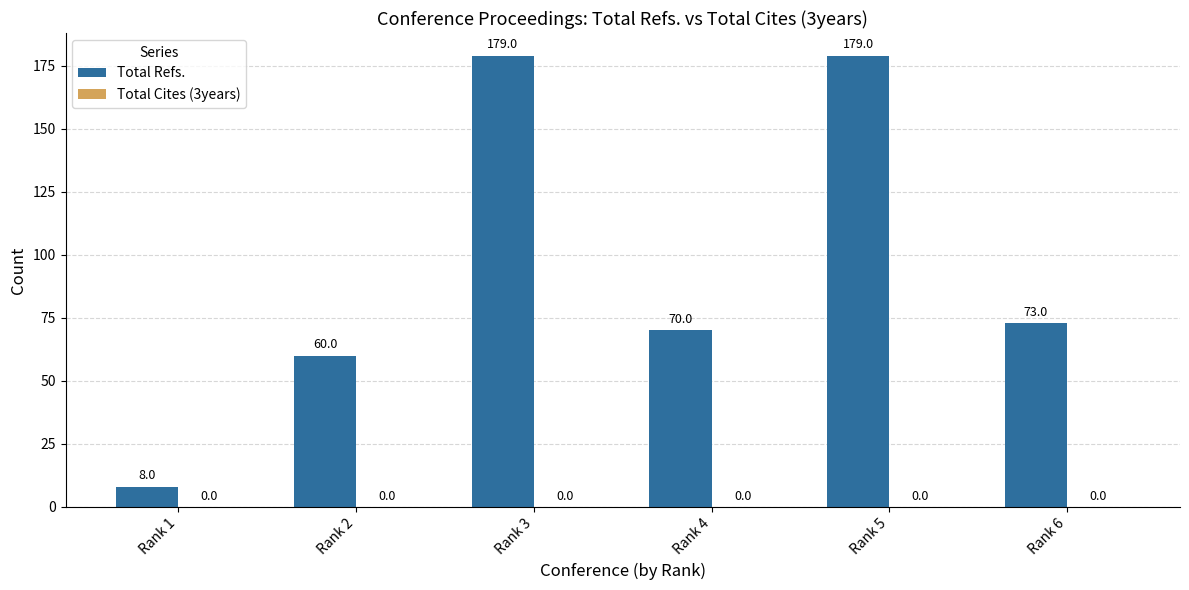

What is the greatest value displayed?

179